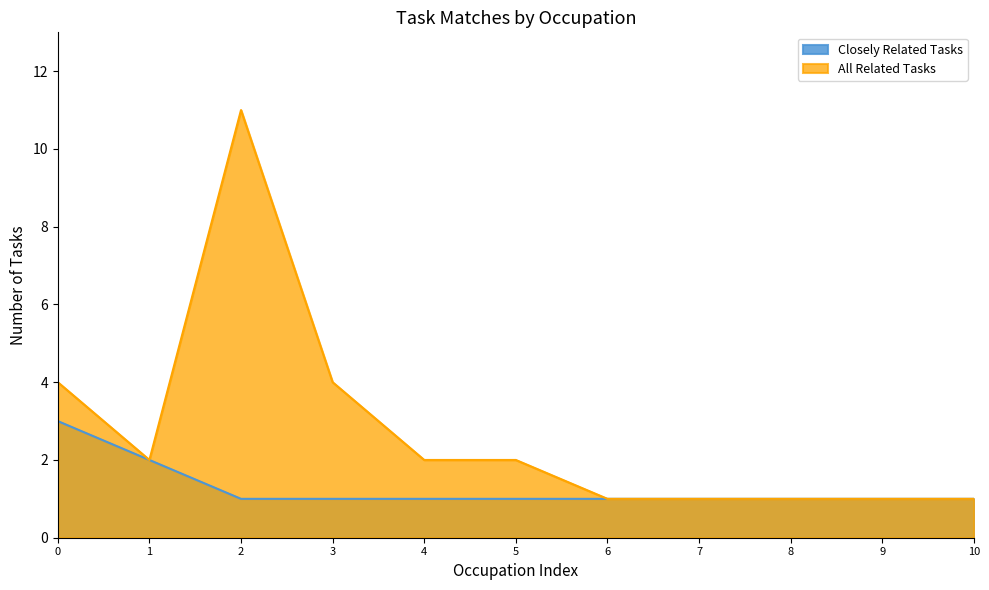

True or false: All Related Tasks and Closely Related Tasks cross at least once.

False